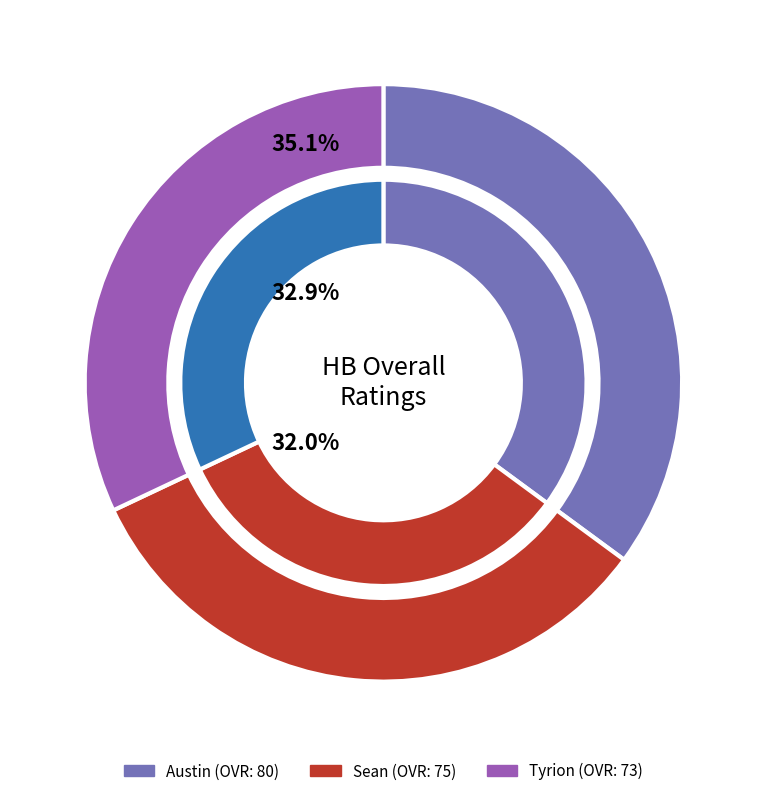

What is the ratio of the value at Sean to the value at Austin?

0.9